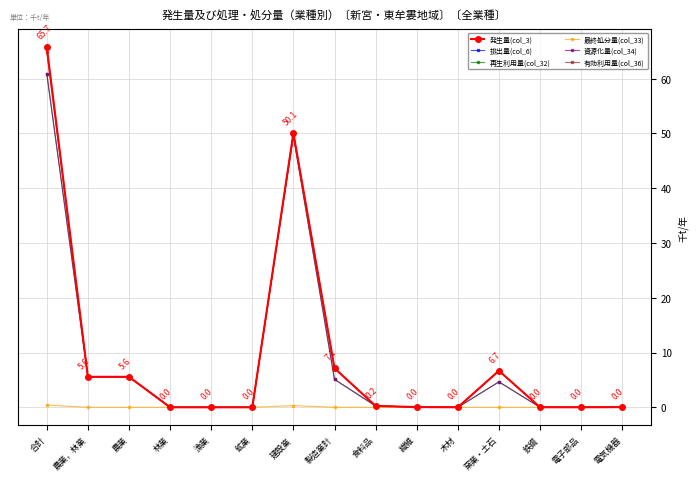

True or false: 有効利用量(col_36) has a value of 0.0 at 電子部品.

False